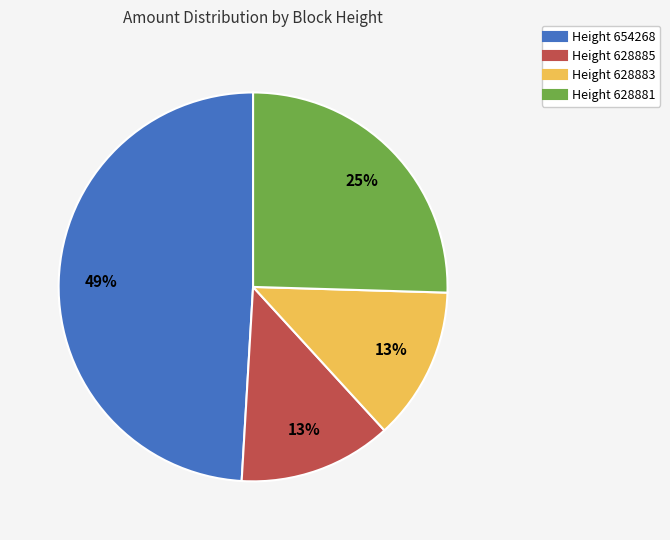

Is there any slice that represents more than half of the pie?

No